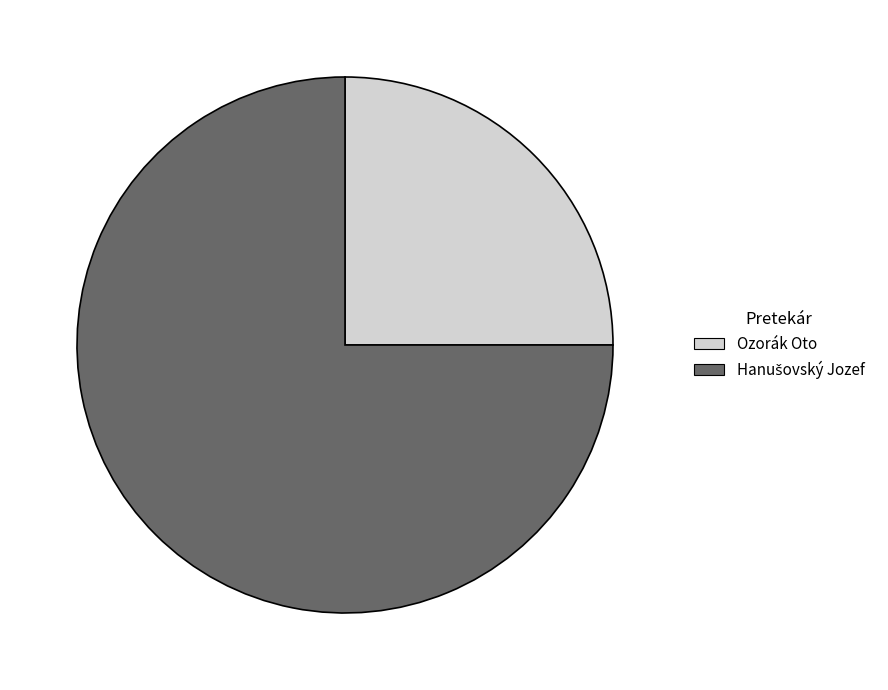

Count the number of slices in the pie.

2